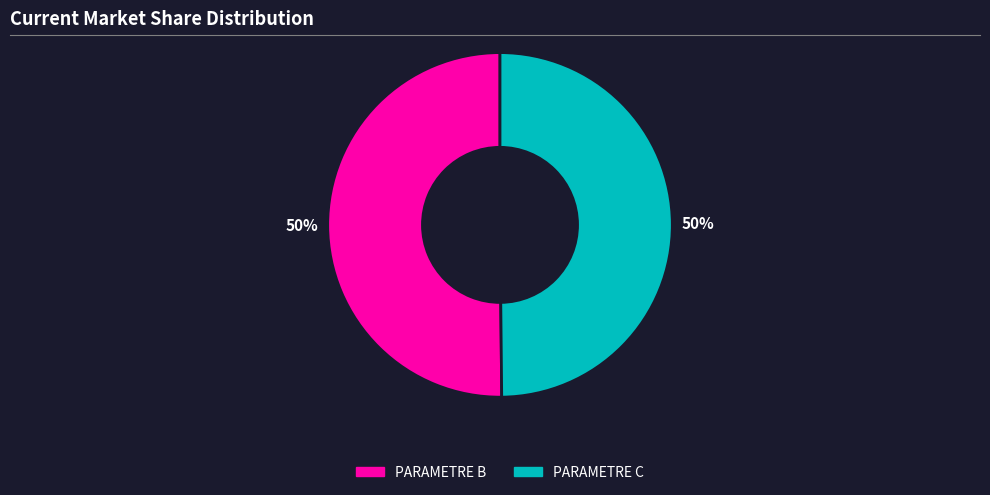

To the nearest percent, what is the average slice percentage?

50%